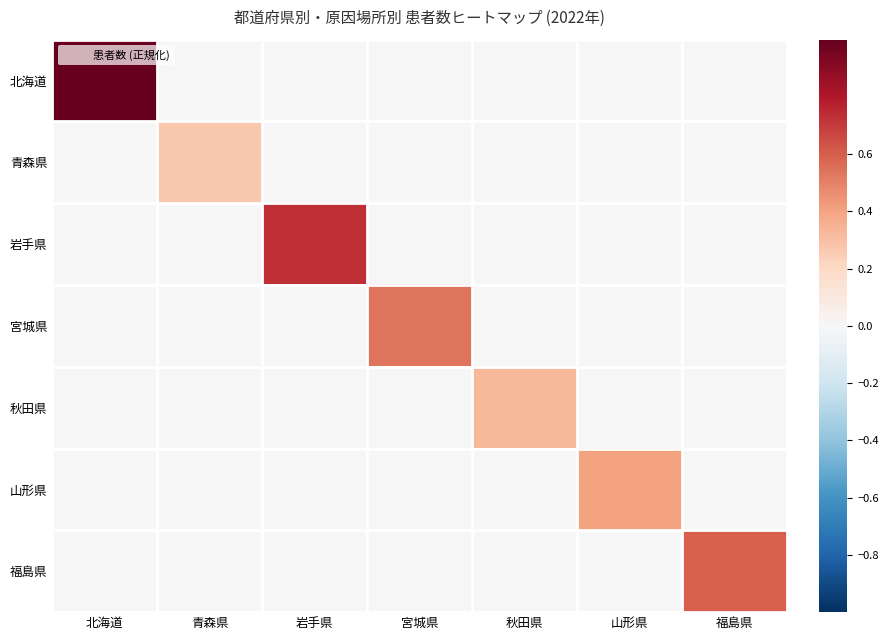

Which series has the largest total across all categories?

北海道